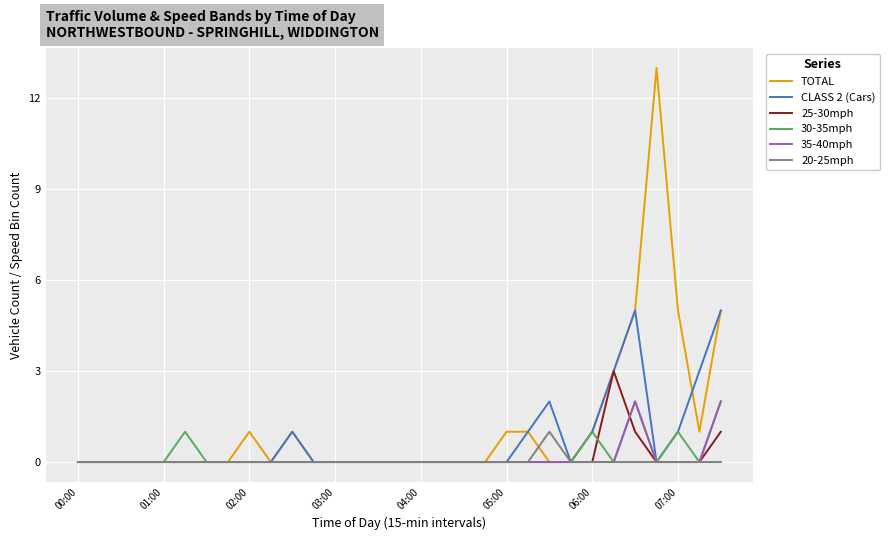

What is the highest value of the TOTAL series?

13